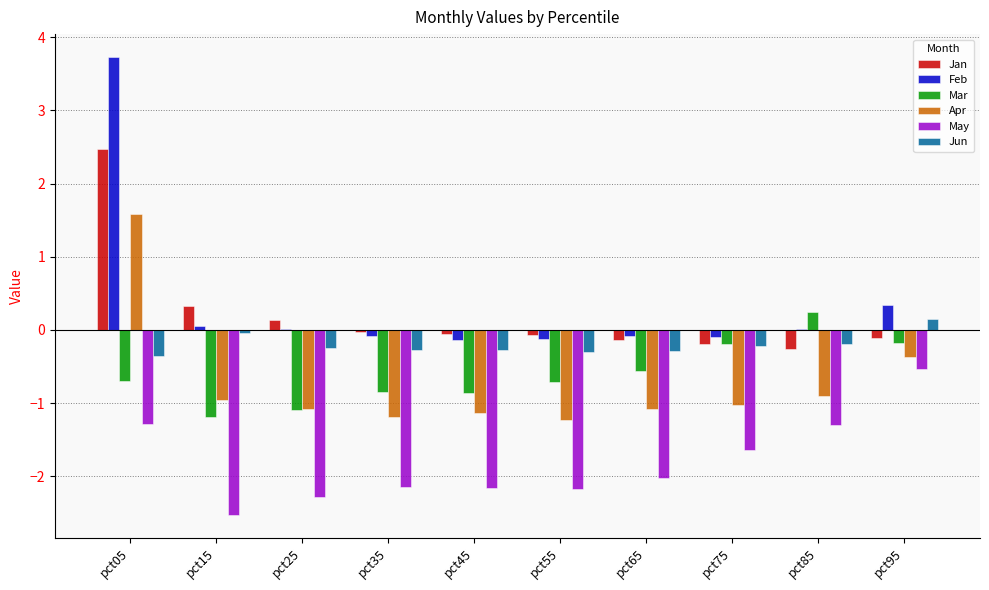

Are the bars grouped side by side (vs. stacked)?

Yes